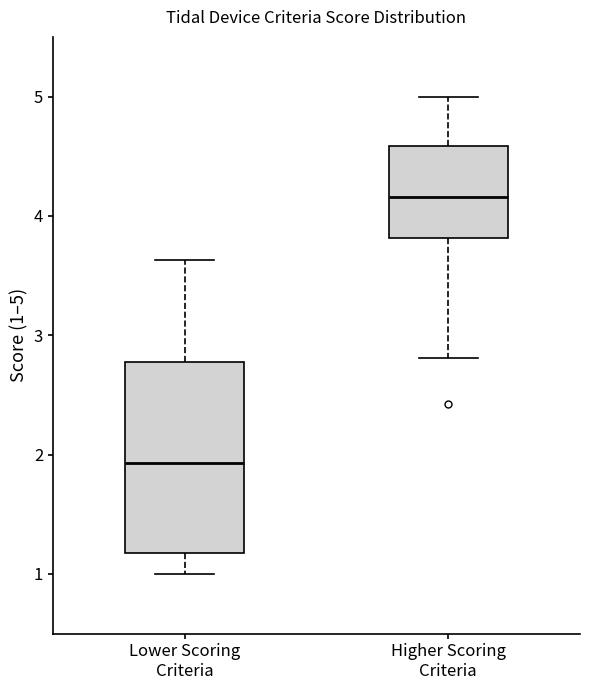

Reading left to right, read every box against the y-axis: the position of its median line, the range the box covers, and the ends of its whiskers. The values are not printed on the chart, so give them approximately, as read against the axis.

Lower Scoring Criteria: median 1.9, box 1.2 to 2.8, whiskers 1.0 to 3.6
Higher Scoring Criteria: median 4.2, box 3.8 to 4.6, whiskers 2.8 to 5.0